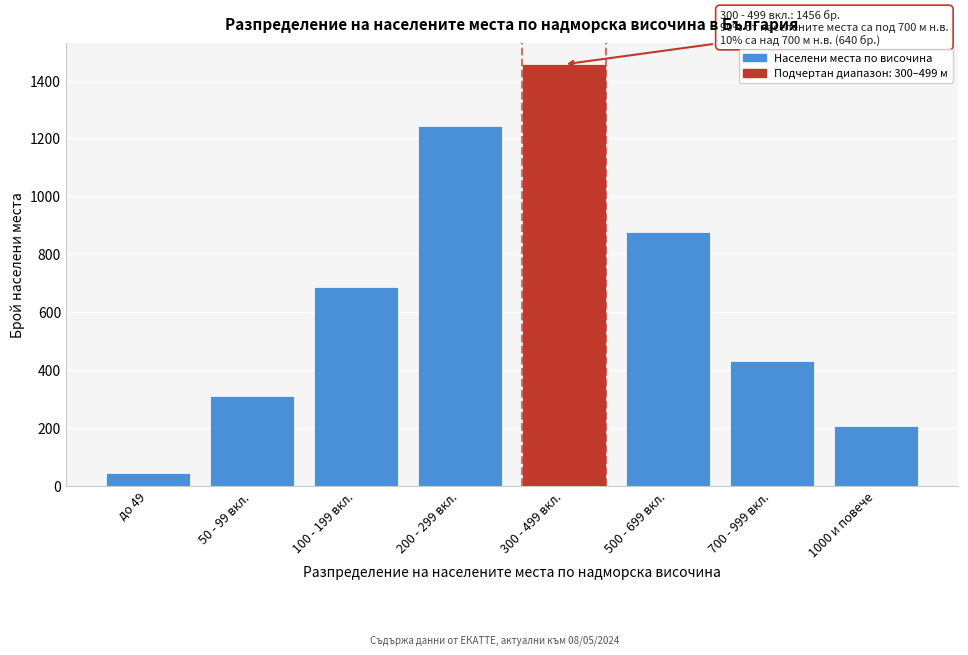

Reading right to left, what are all the values shown in this chart?

208	432	876	1456	1243	687	312	45